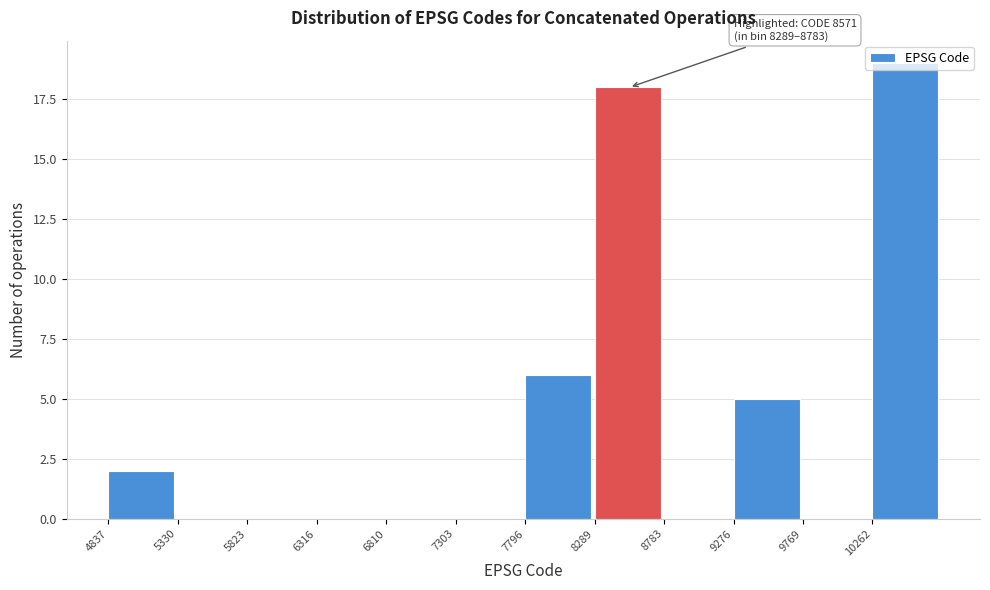

Which range on the x-axis has the tallest bar?

10250 to 10750